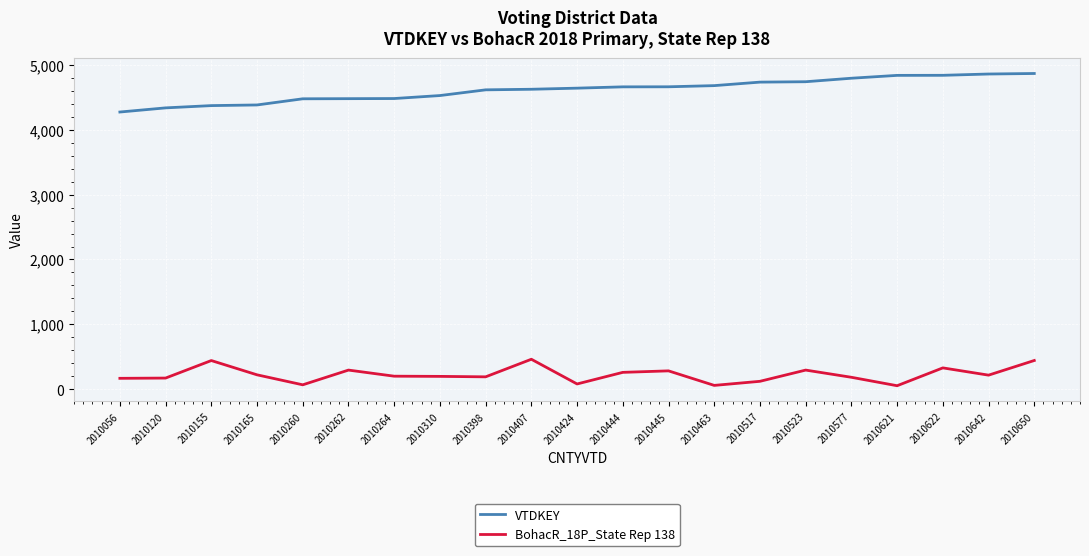

Is the value of VTDKEY at 2010650 greater than the value of BohacR_18P_State Rep 138 at 2010622?

Yes